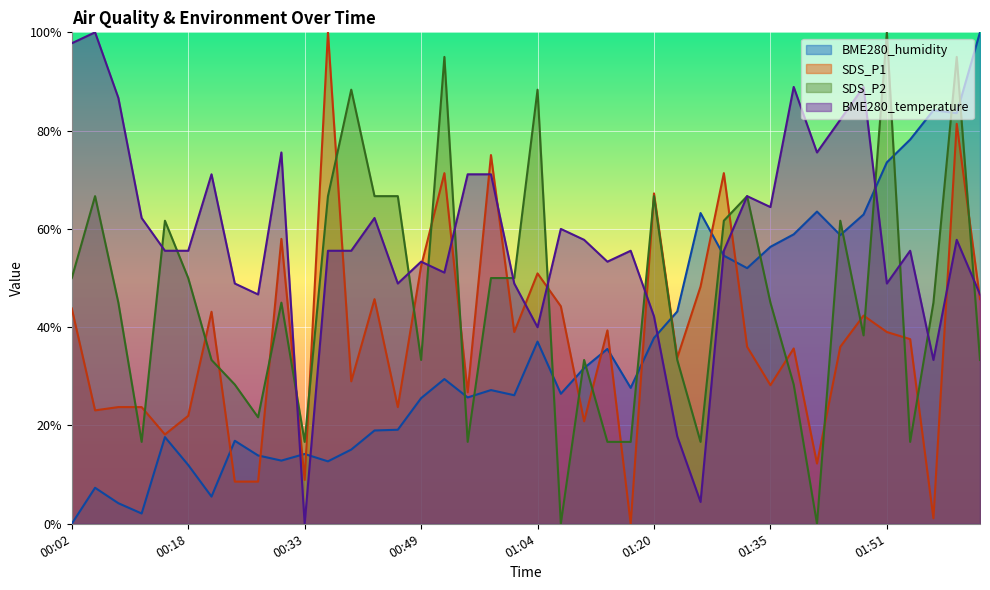

Does the chart display data point markers on the line(s)?

No